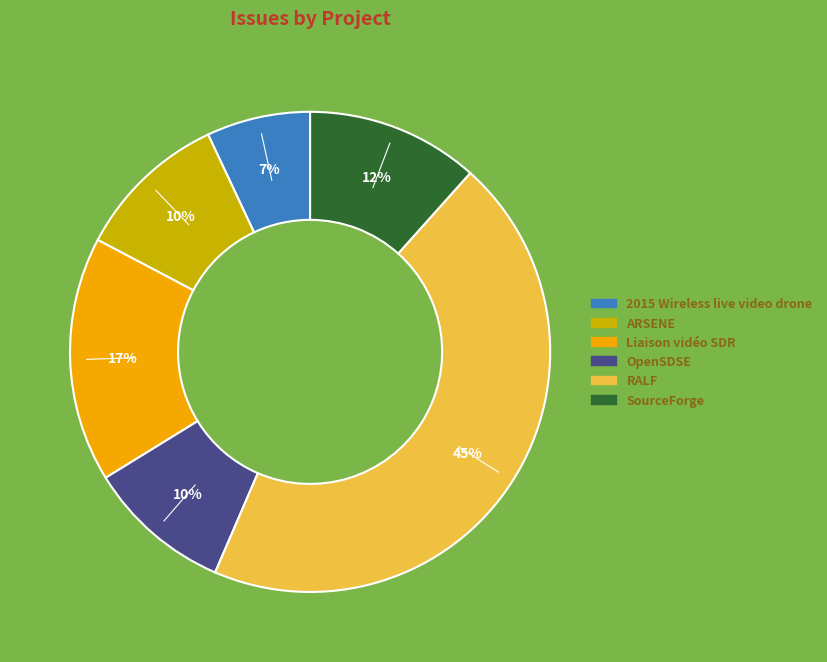

Is there any slice that represents more than half of the pie?

No